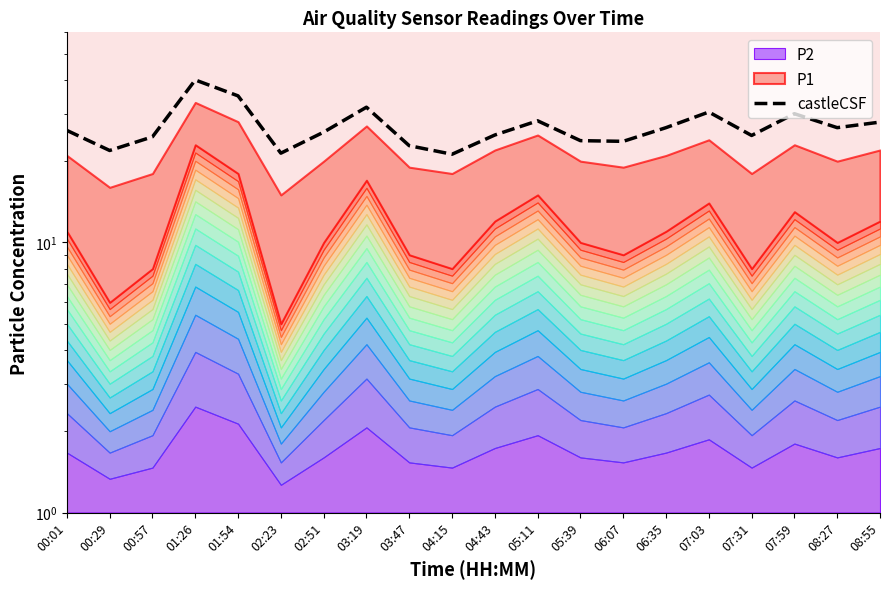

How many categories are shown in the chart?

20